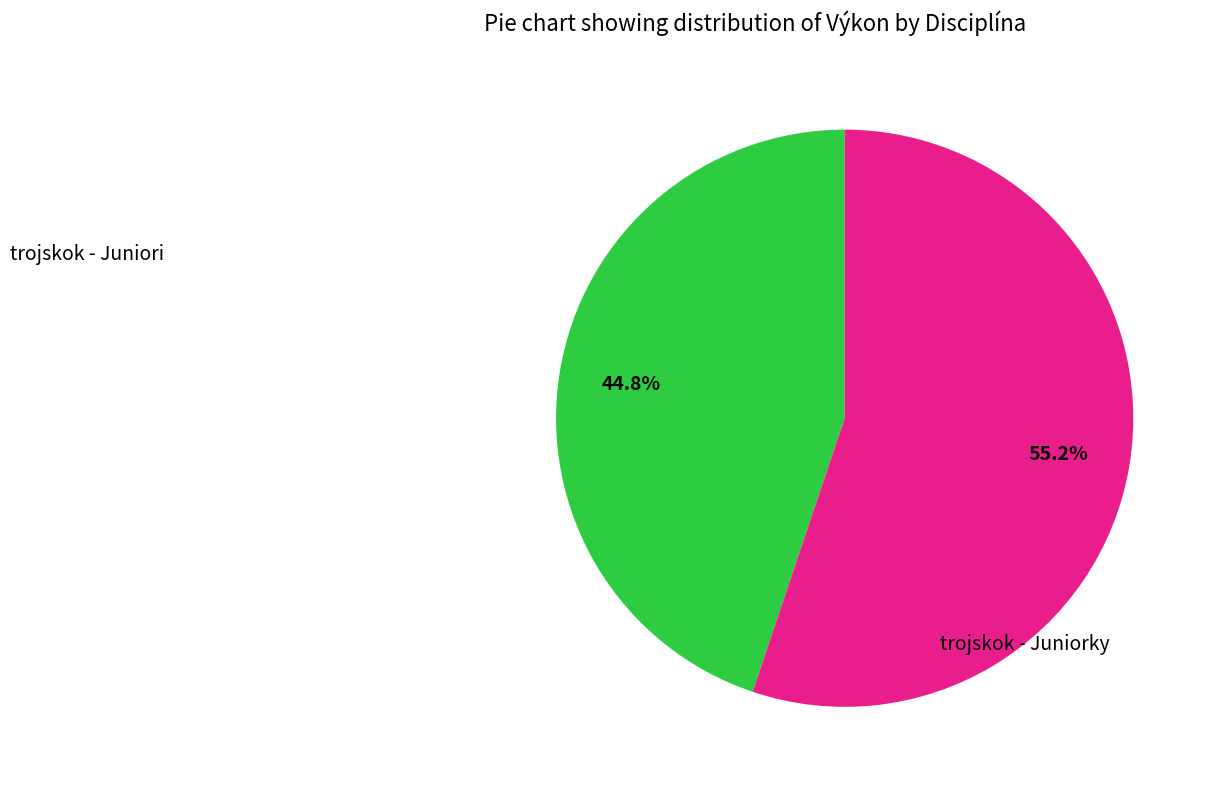

Approximately how many times larger is the value at trojskok - Juniorky compared to trojskok - Juniori?

1.2